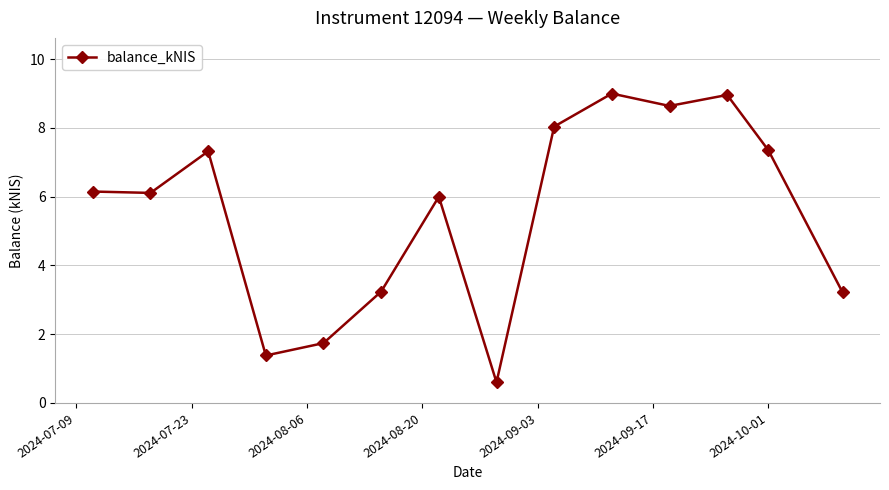

True or false: there are more than 2 points higher than both neighbors.

True